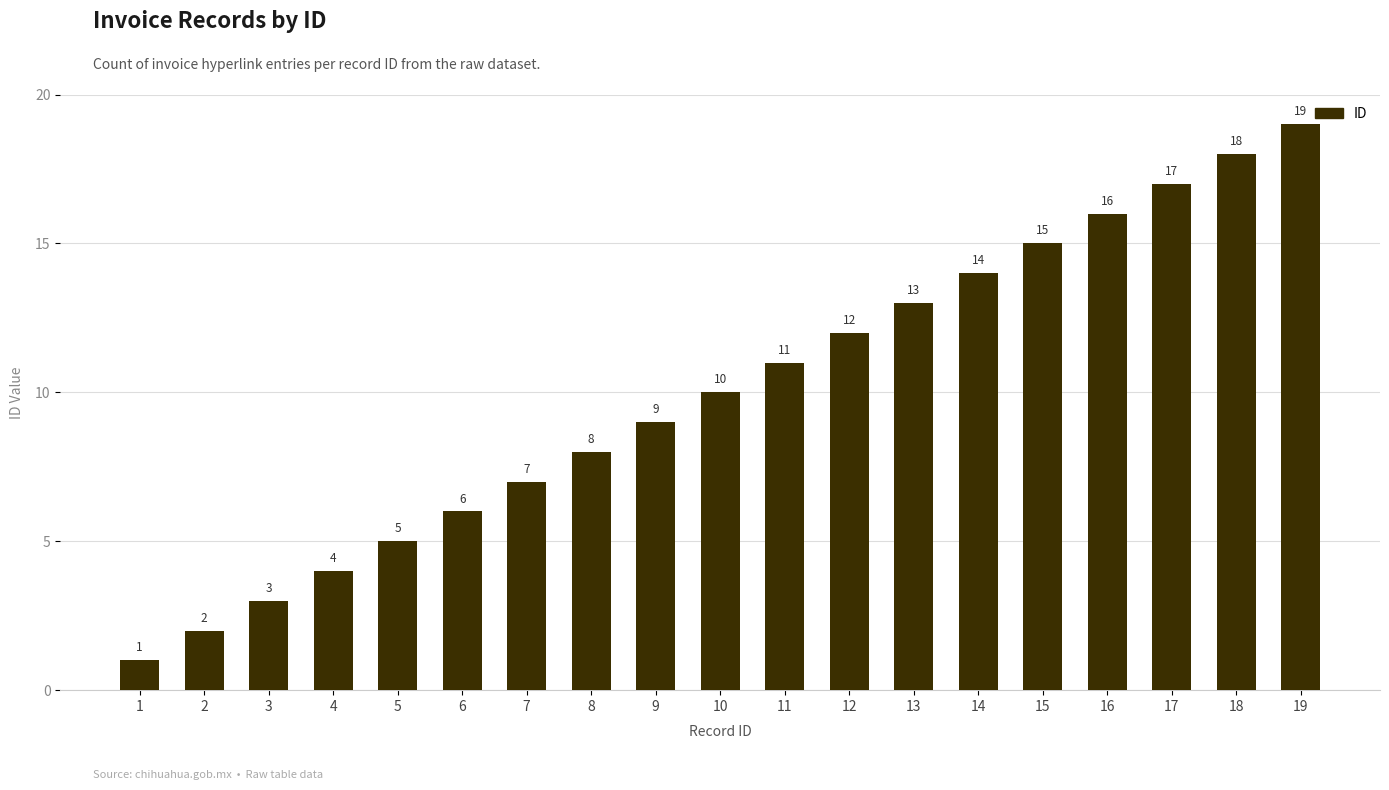

List the labels in order of value, largest first.

19, 18, 17, 16, 15, 14, 13, 12, 11, 10, 9, 8, 7, 6, 5, 4, 3, 2, 1